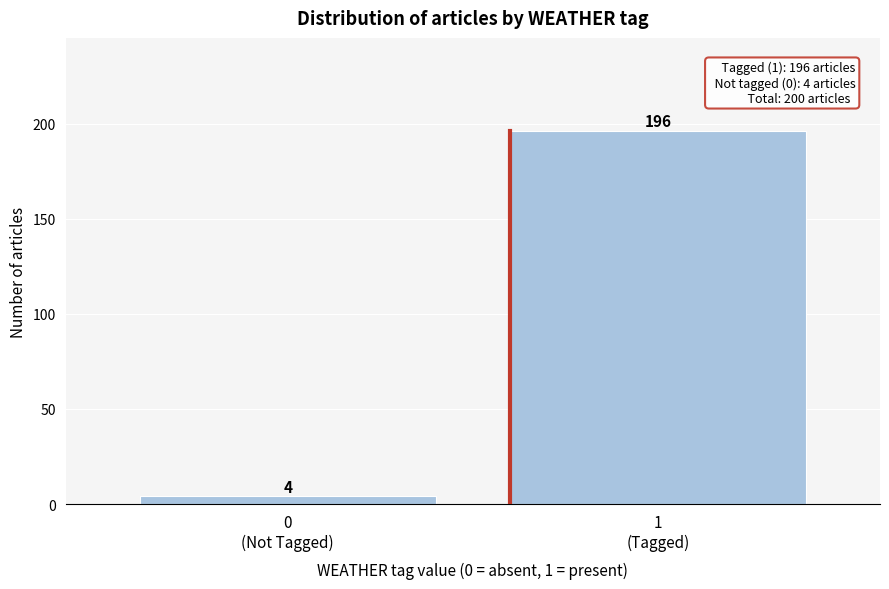

Reading left to right, transcribe all the data shown in this chart.

4	196